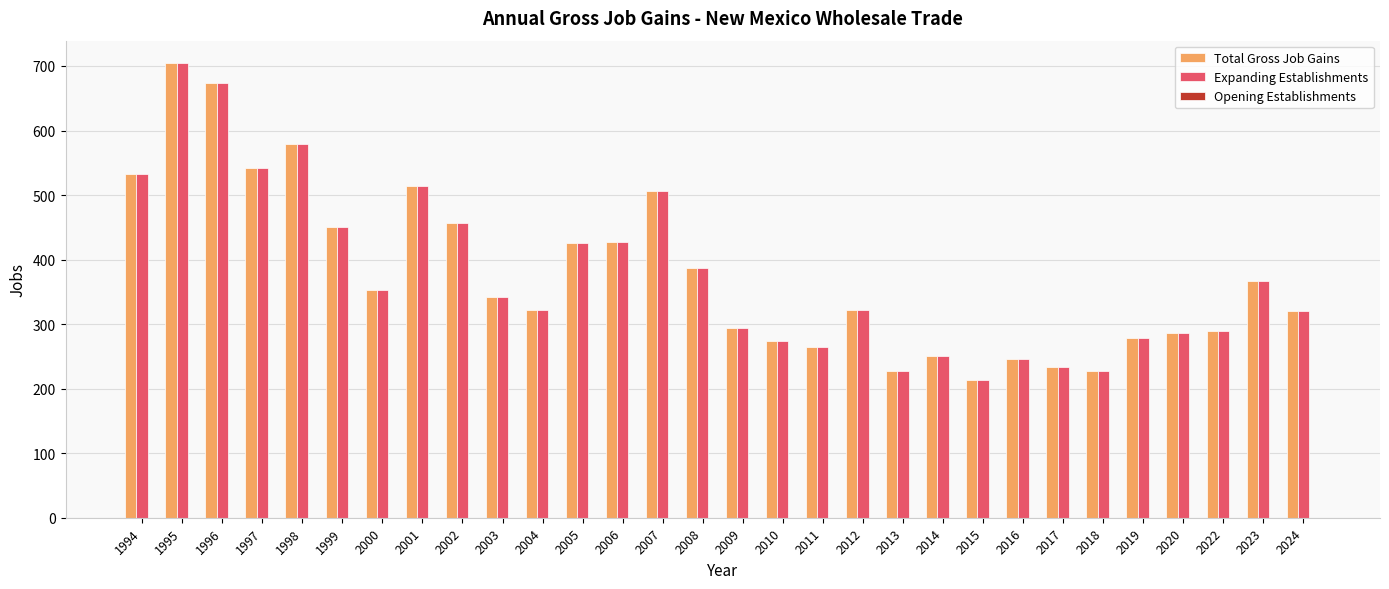

What is the maximum value for Total Gross Job Gains?

704